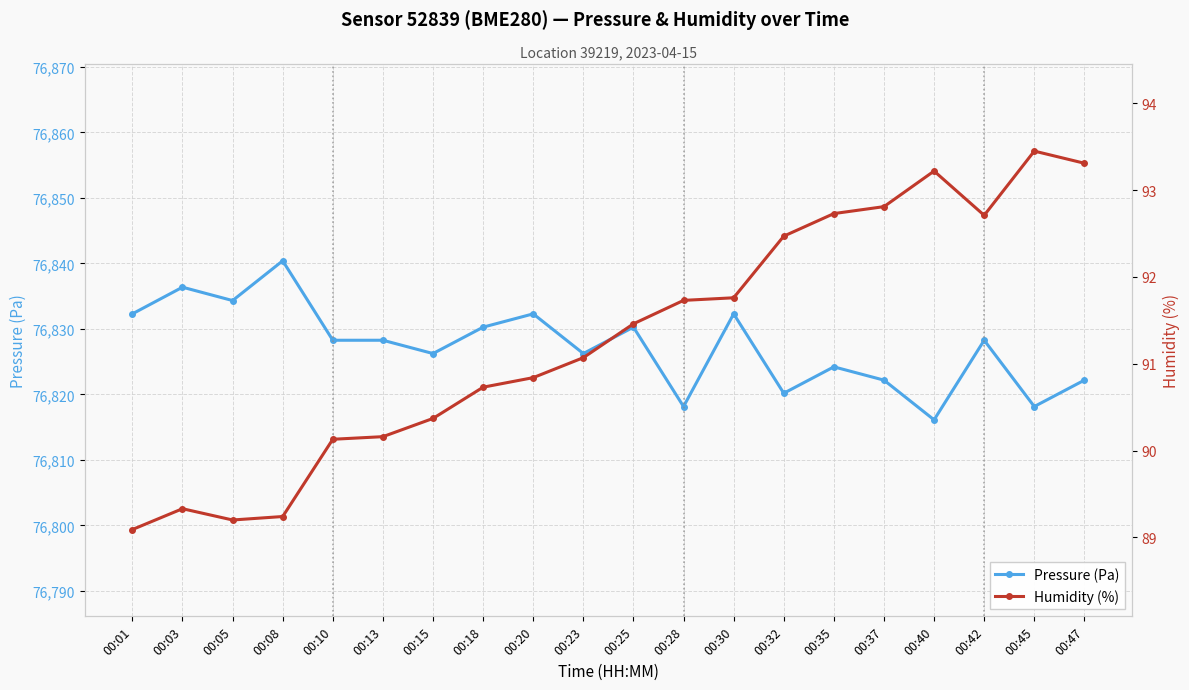

Which series has the widest spread of values?

Pressure (Pa)